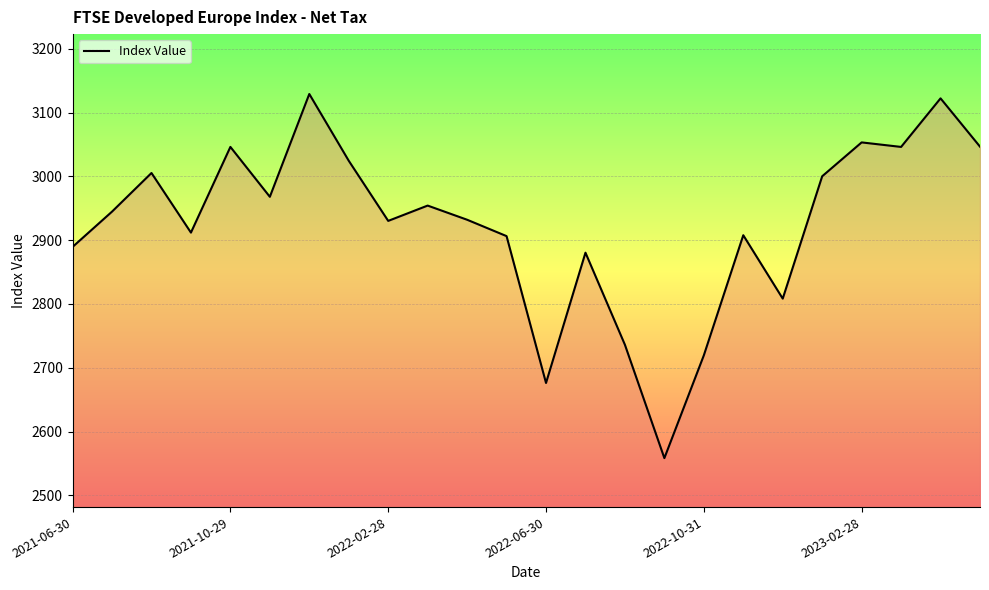

Does the chart display data point markers on the line(s)?

No